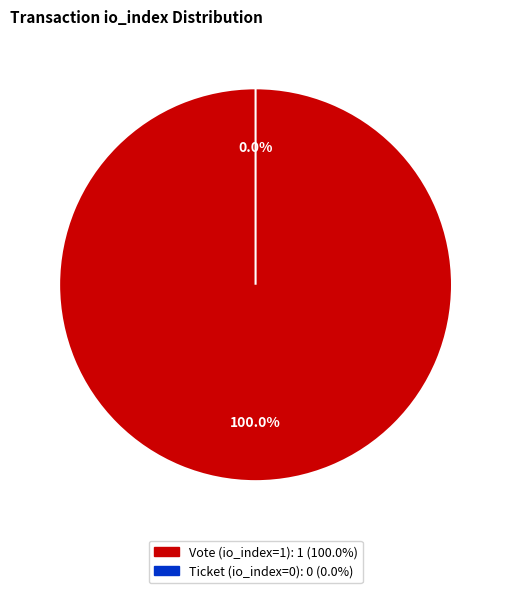

True or false: Vote (io_index=1) accounts for 99% of the total.

False